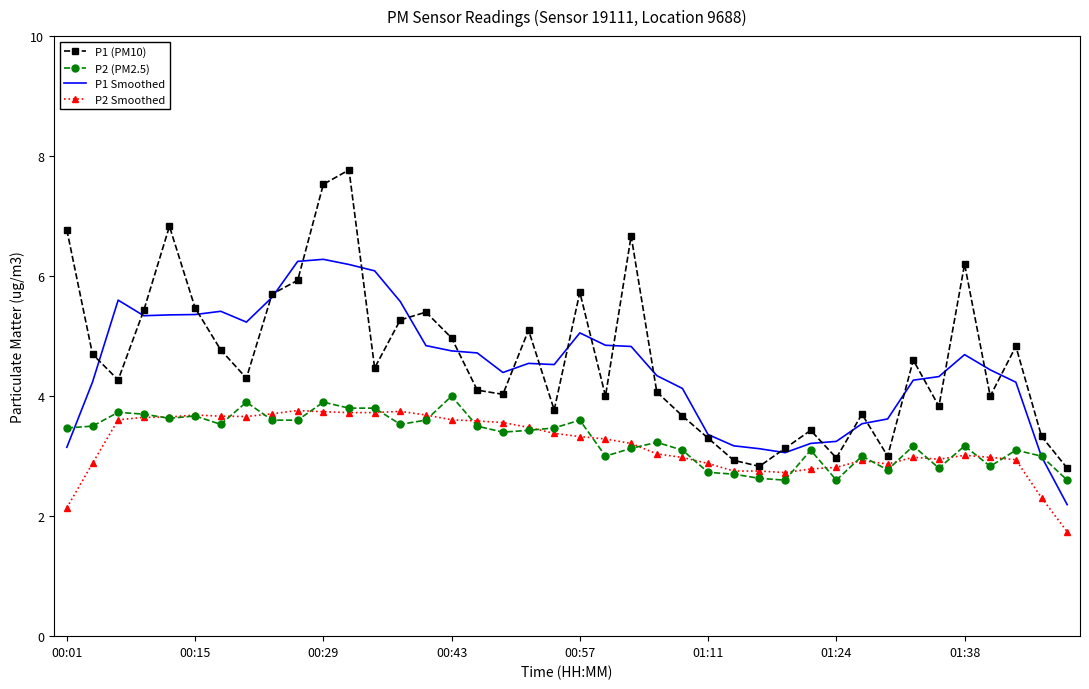

Which series has the largest range (max minus min)?

P1 (PM10)